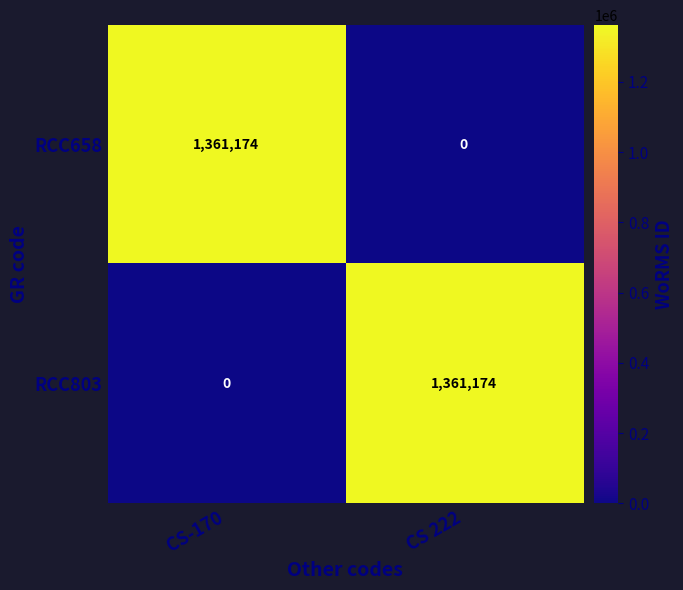

What is the total value across all series at CS-170?

1361174